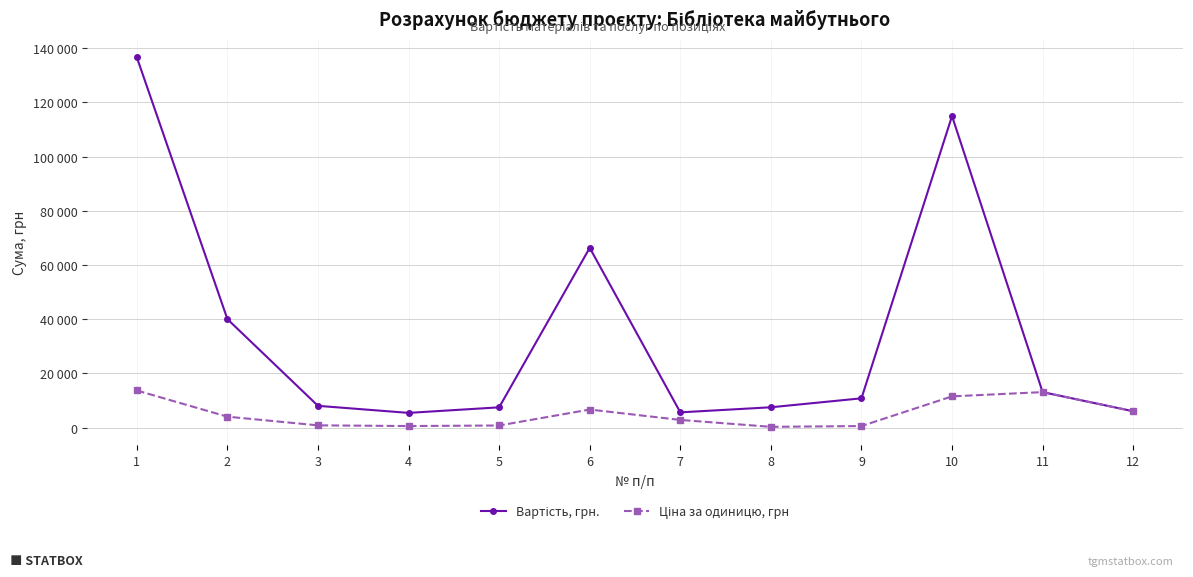

Does the chart have visible grid lines?

Yes